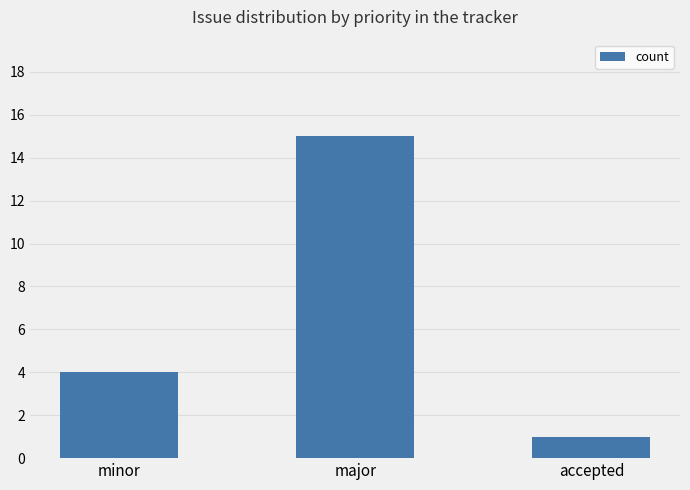

Count the values in the range 1 to 15.

3